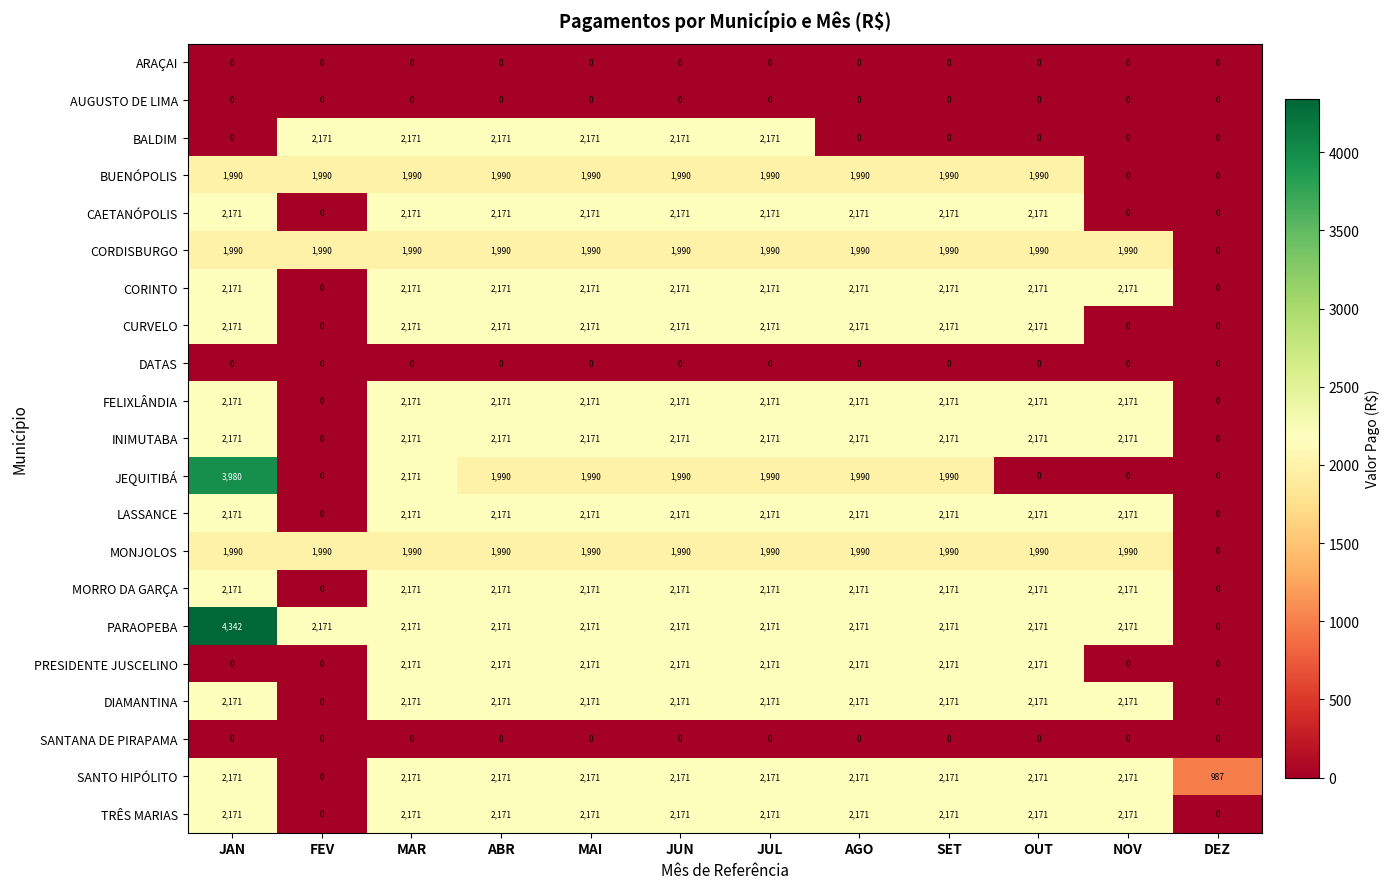

The value of CORINTO at DEZ is 0. True or false?

True